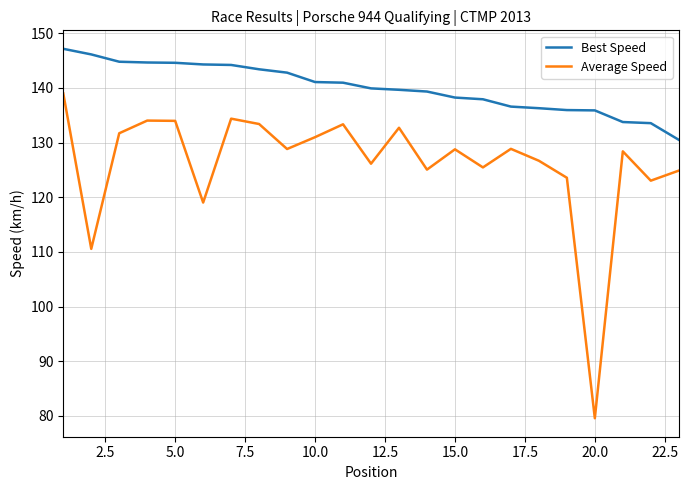

True or false: Average Speed and Best Speed intersect in this chart.

False